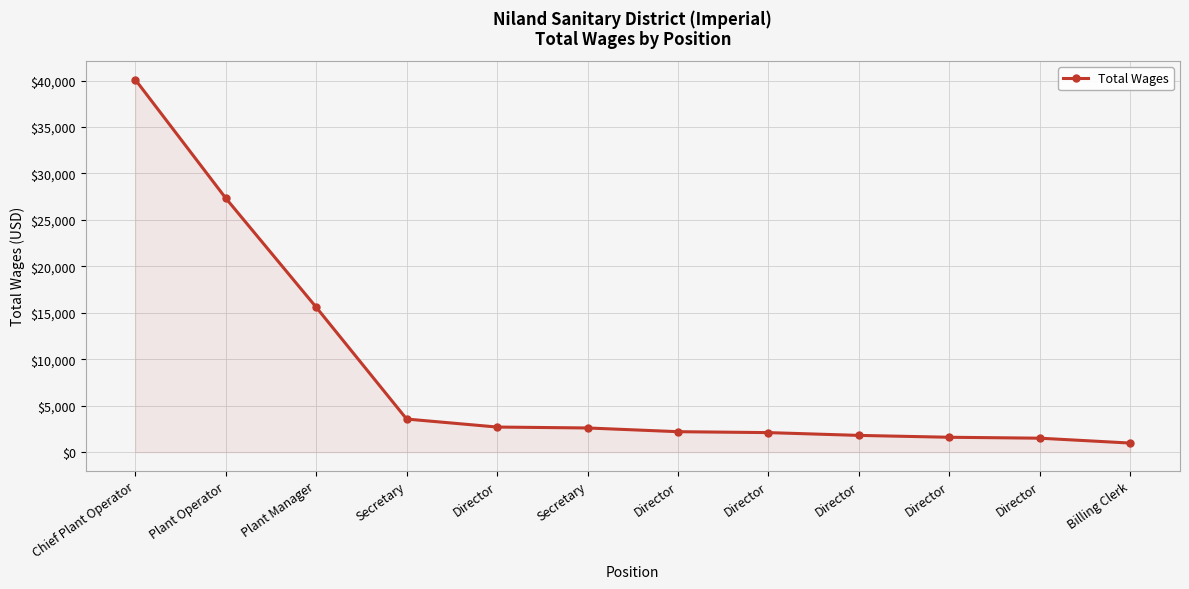

How many data points does each series have?

12